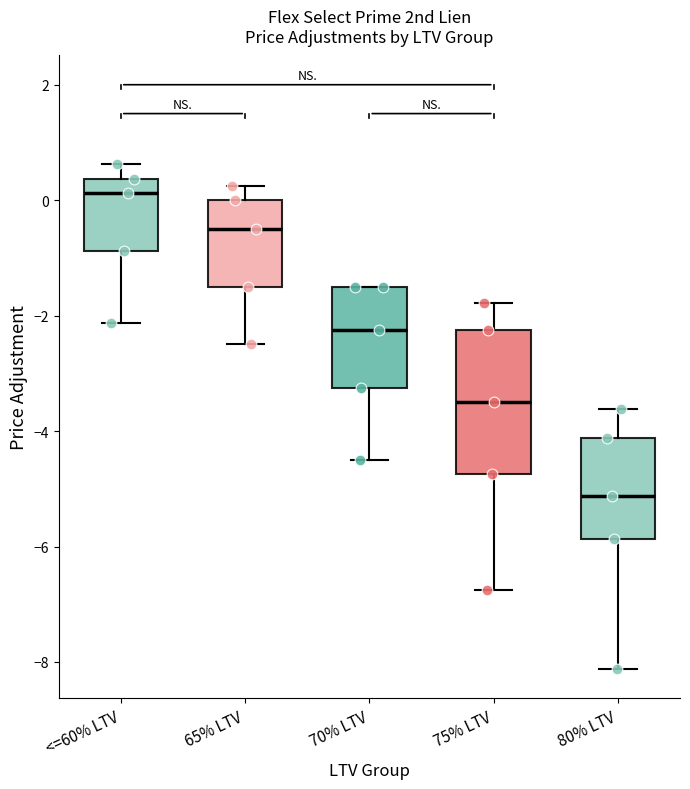

Which box's median line is the highest?

<=60% LTV